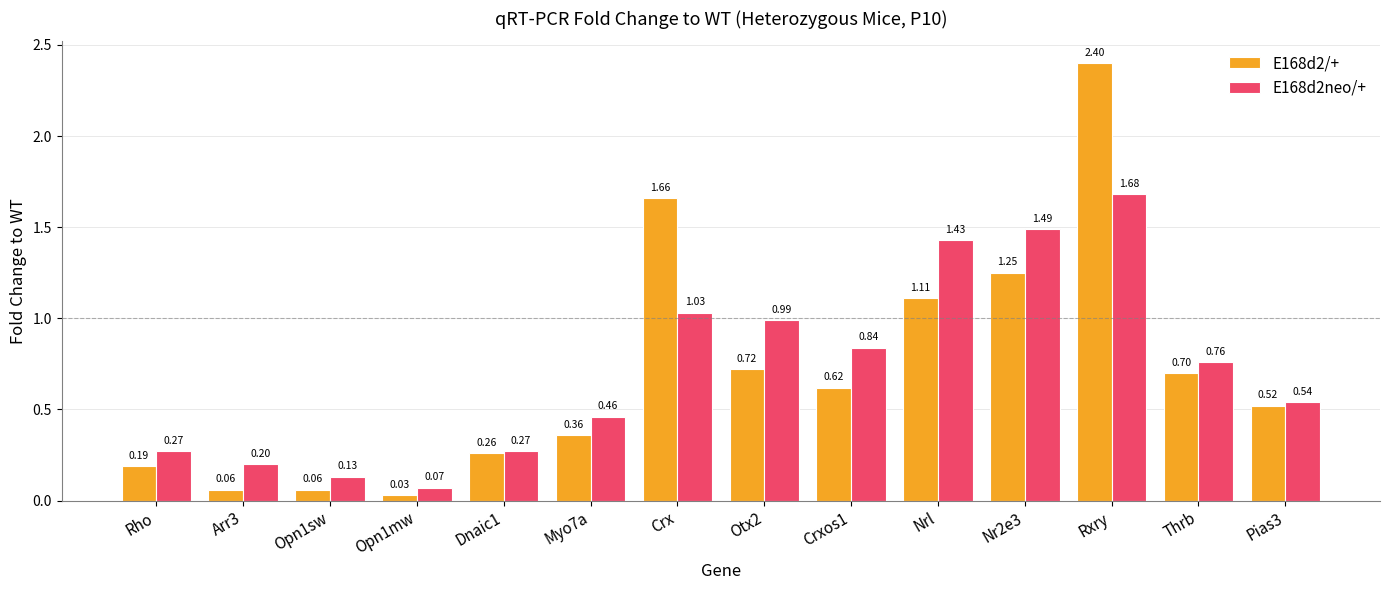

Which category has the highest value across all series?

Rxry